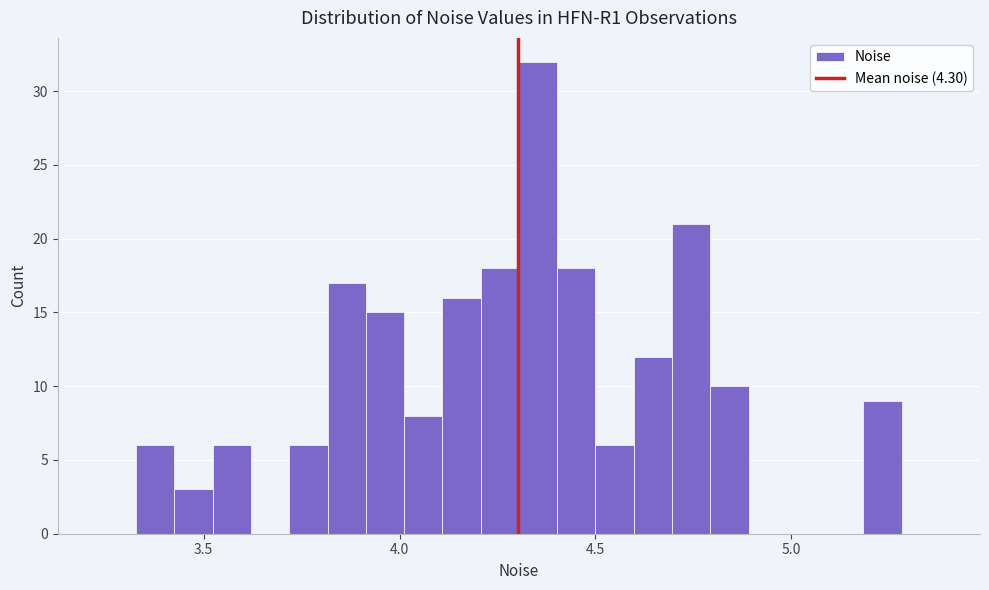

Around what value on the x-axis is the tallest bar? Give the approximate position of its centre, as read against the axis.

4.35